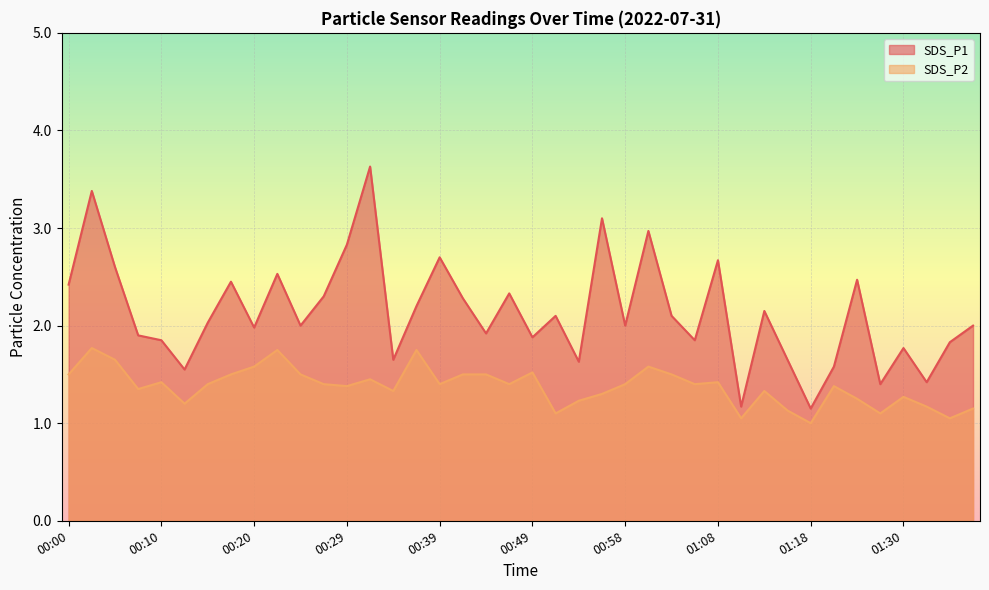

Rank the series by their average value, from lowest to highest.

SDS_P2, SDS_P1